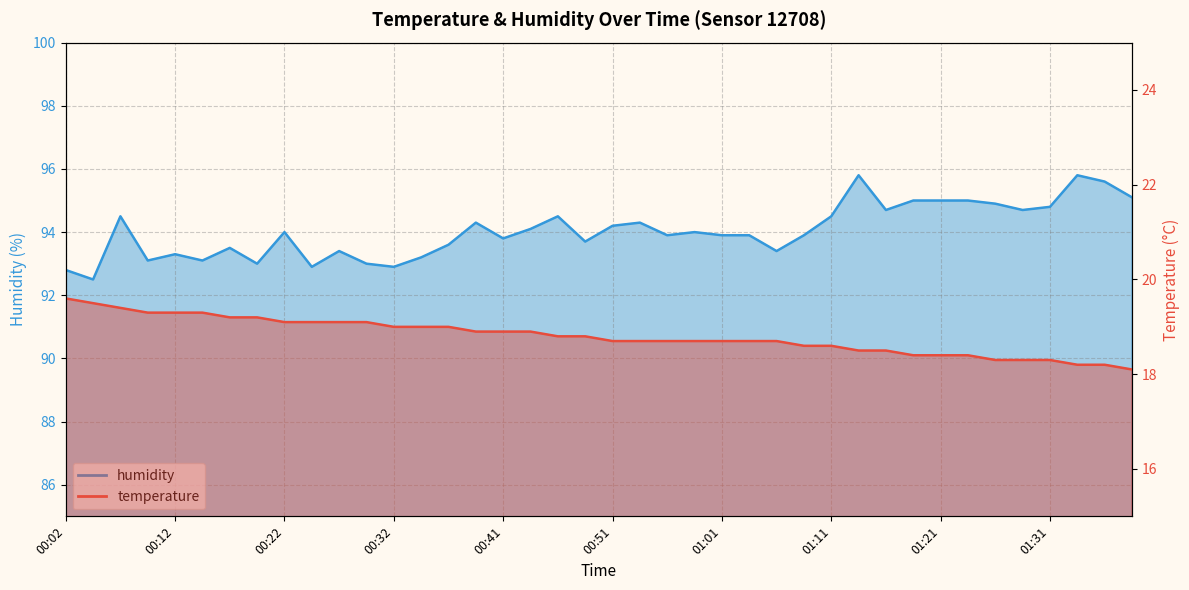

The value of humidity at 01:04 is 93.9. True or false?

True